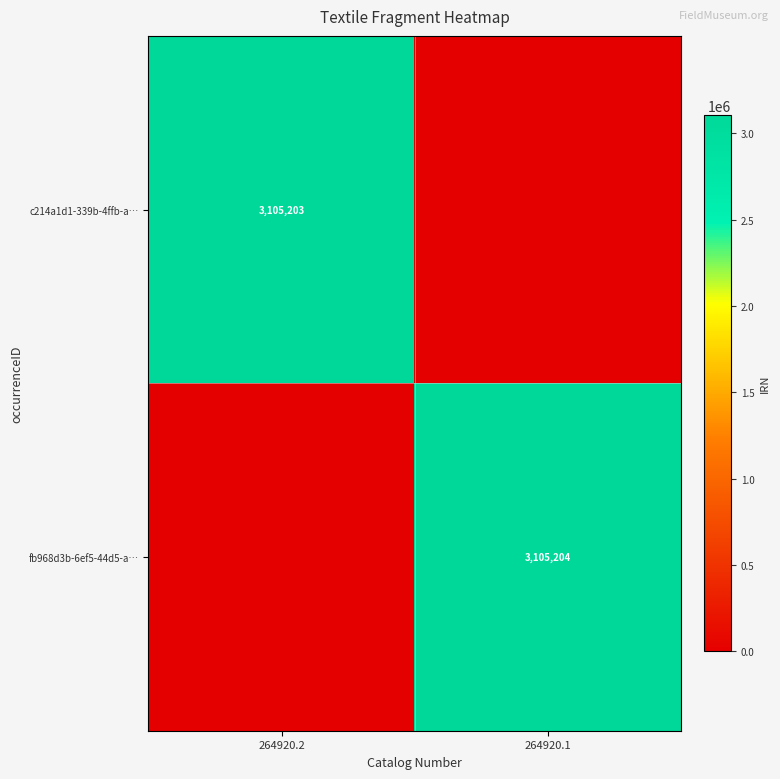

The fb968d3b-6ef5-44d5-a… series shows 3105204 at 264920.1. True or false?

True